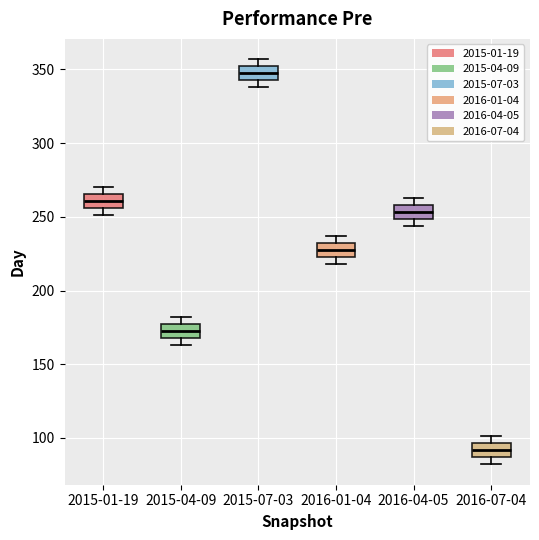

Where is the upper edge of the box for 2016-04-05 on the y-axis? The values are not printed on the chart, so give them approximately, as read against the axis.

260